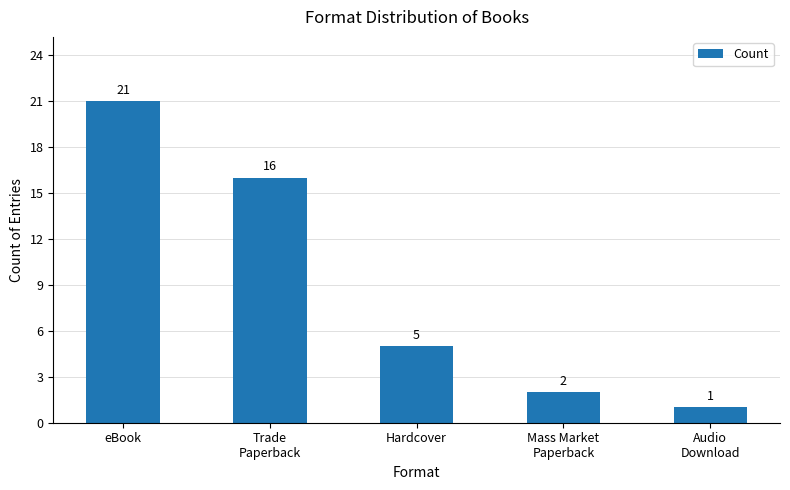

Are the bars horizontal?

No